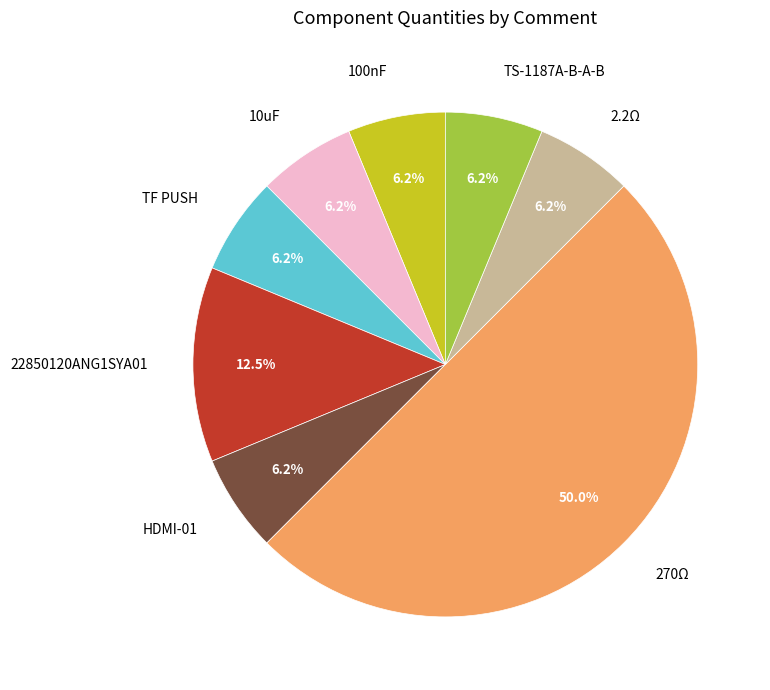

What percentage is the HDMI-01 slice, to the nearest percent?

6%